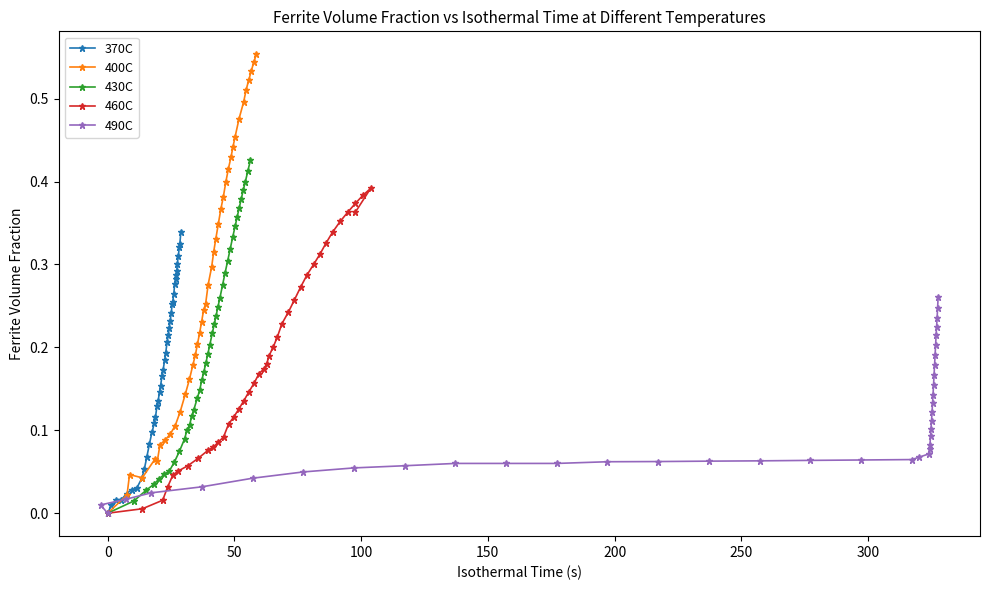

True or false: 370C has more than 1 points higher than both neighbors.

False